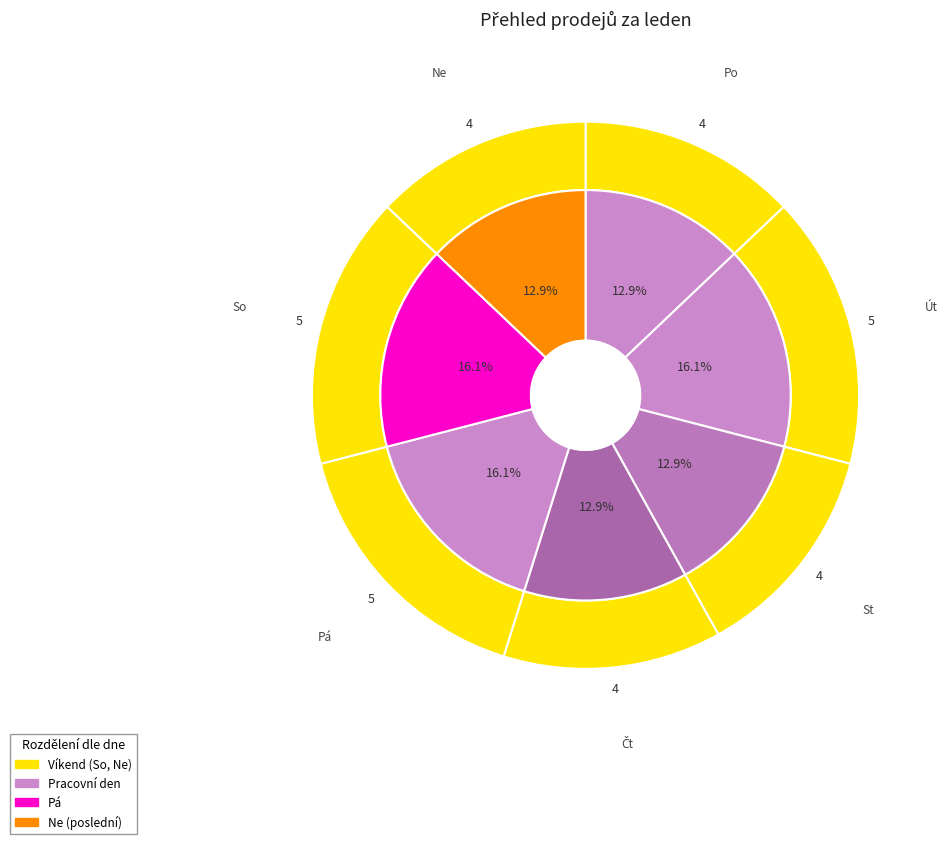

Is there any slice that represents more than half of the pie?

No